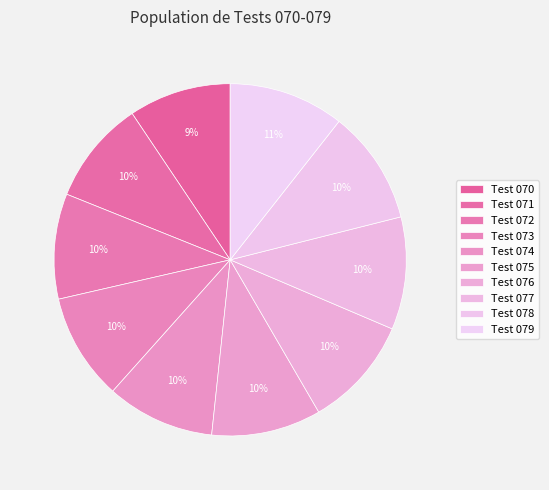

Is it true that Test 070 is 9% of the pie?

True